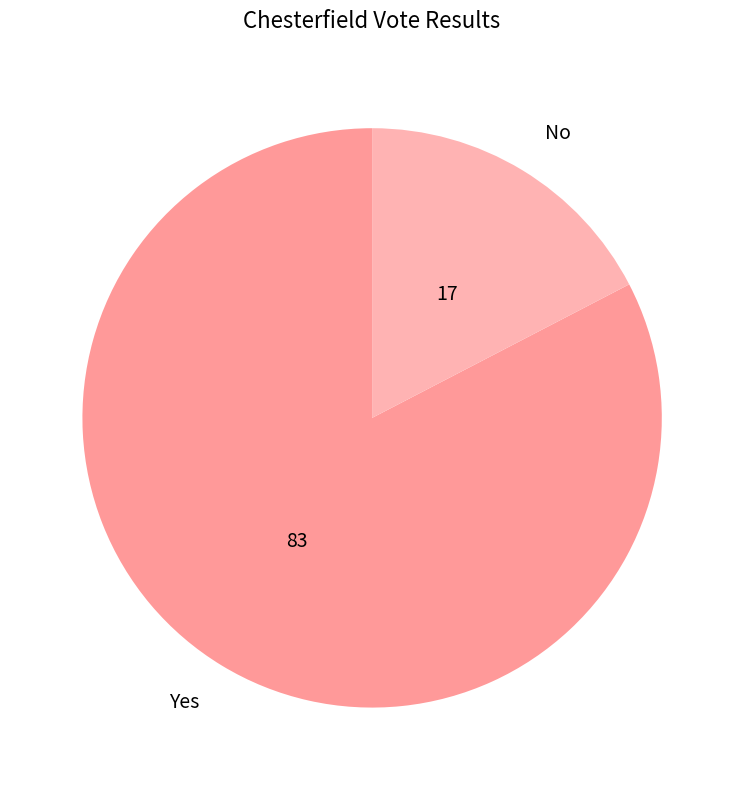

Does Yes account for over 50% of the chart?

Yes